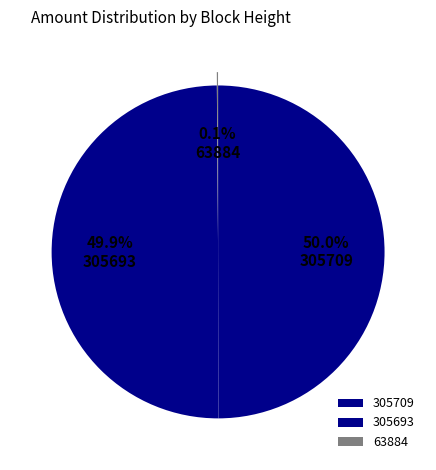

How much of the chart is everything except 305693?

50.1%